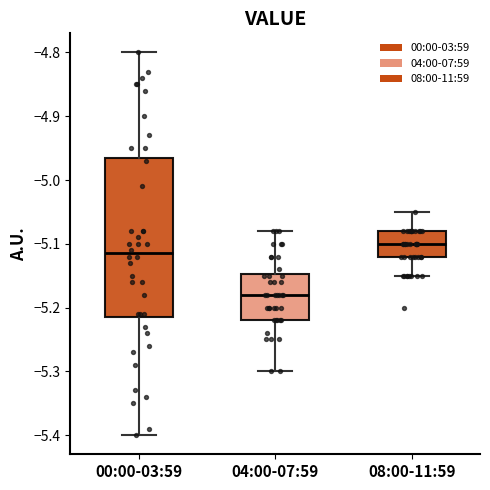

Comparing the boxes themselves (not the whiskers), which one is the tallest?

00:00-03:59